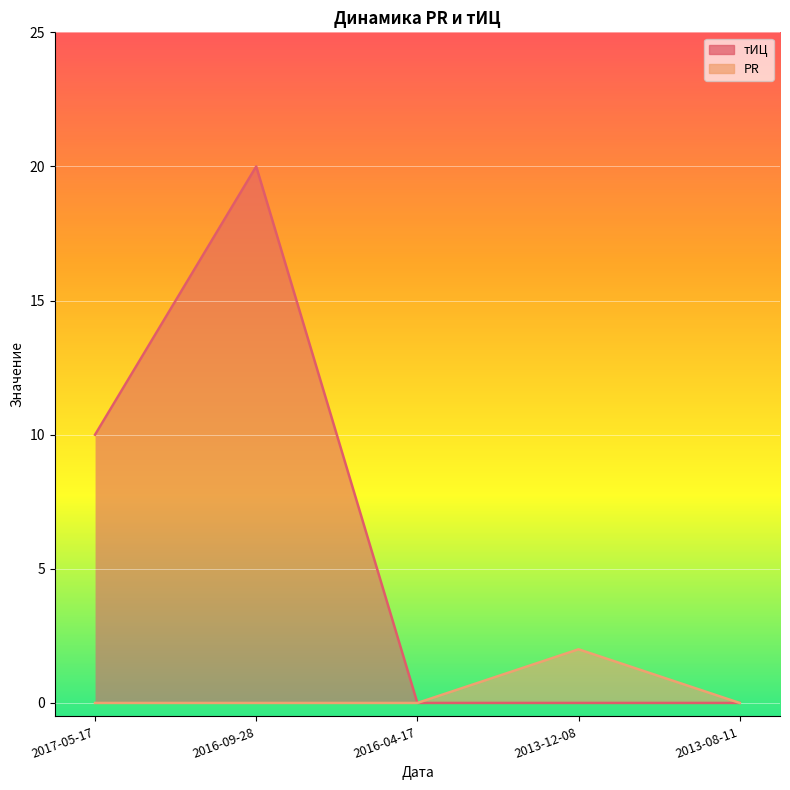

Reading right to left, what are all the values shown in this chart?

тИЦ: 2013-08-11=0	2013-12-08=0	2016-04-17=0	2016-09-28=20	2017-05-17=10
PR: 2013-08-11=0	2013-12-08=2	2016-04-17=0	2016-09-28=0	2017-05-17=0